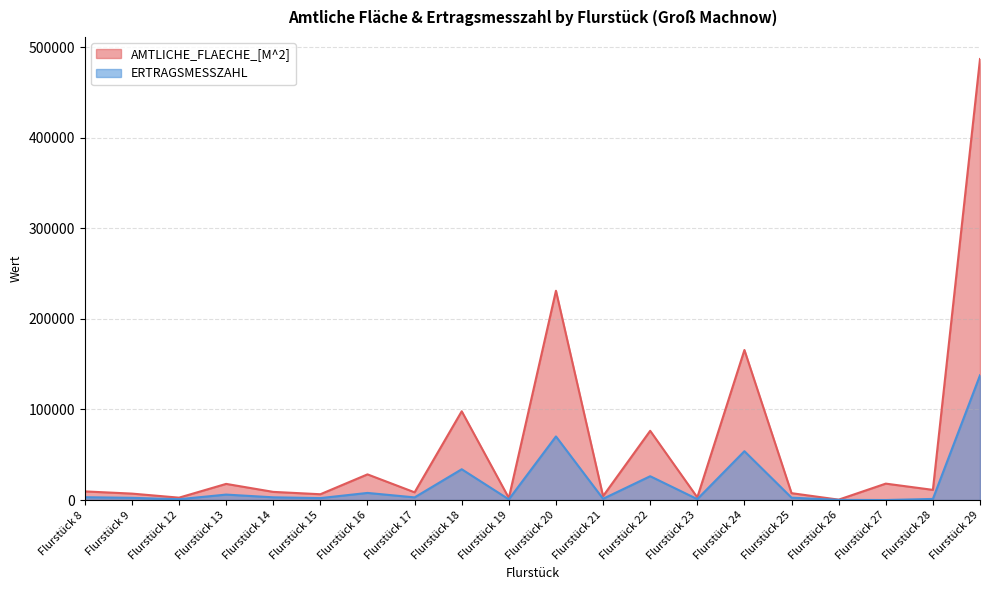

How many values in the ERTRAGSMESSZAHL series are below 2907?

10